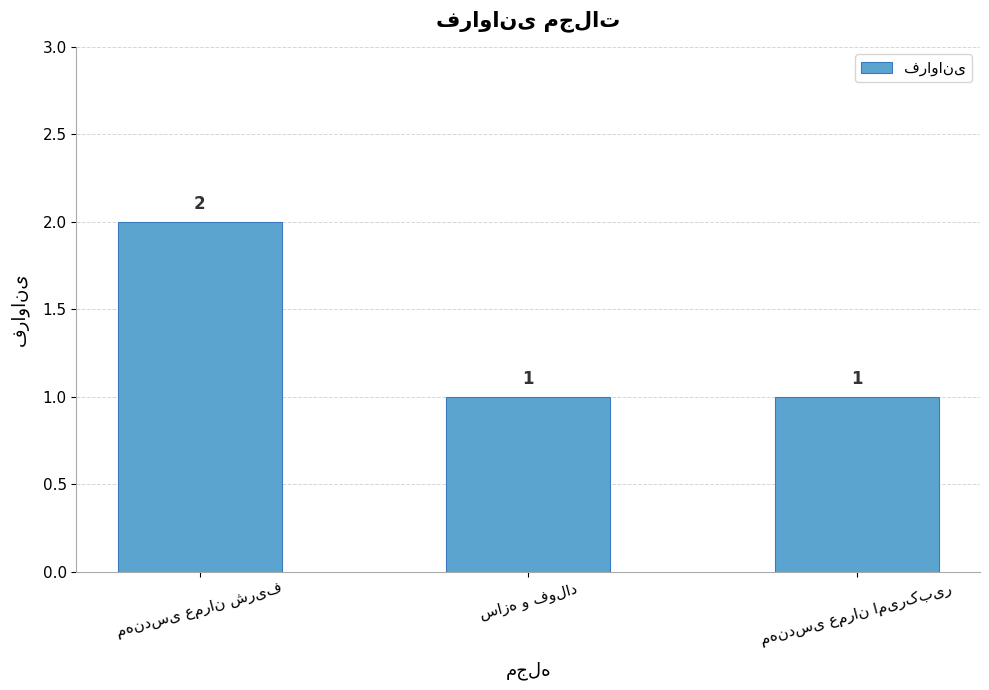

What is the value of the 2nd bar from the left?

1